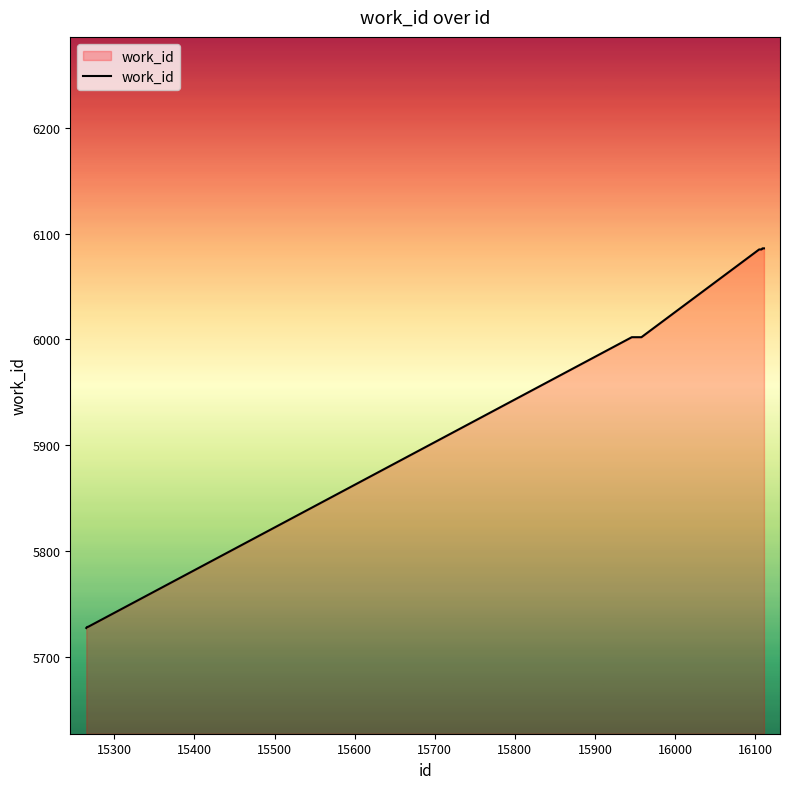

What is the smallest value displayed?

5727